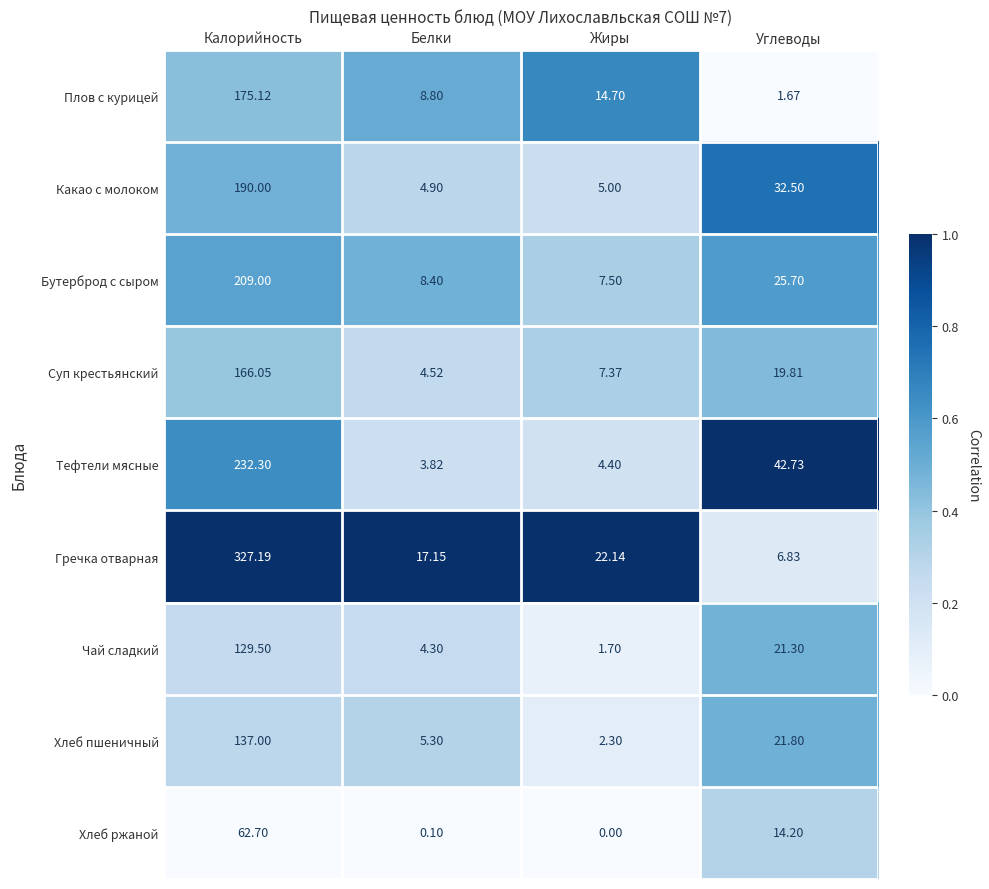

At which label does Чай сладкий first exceed 21?

Калорийность